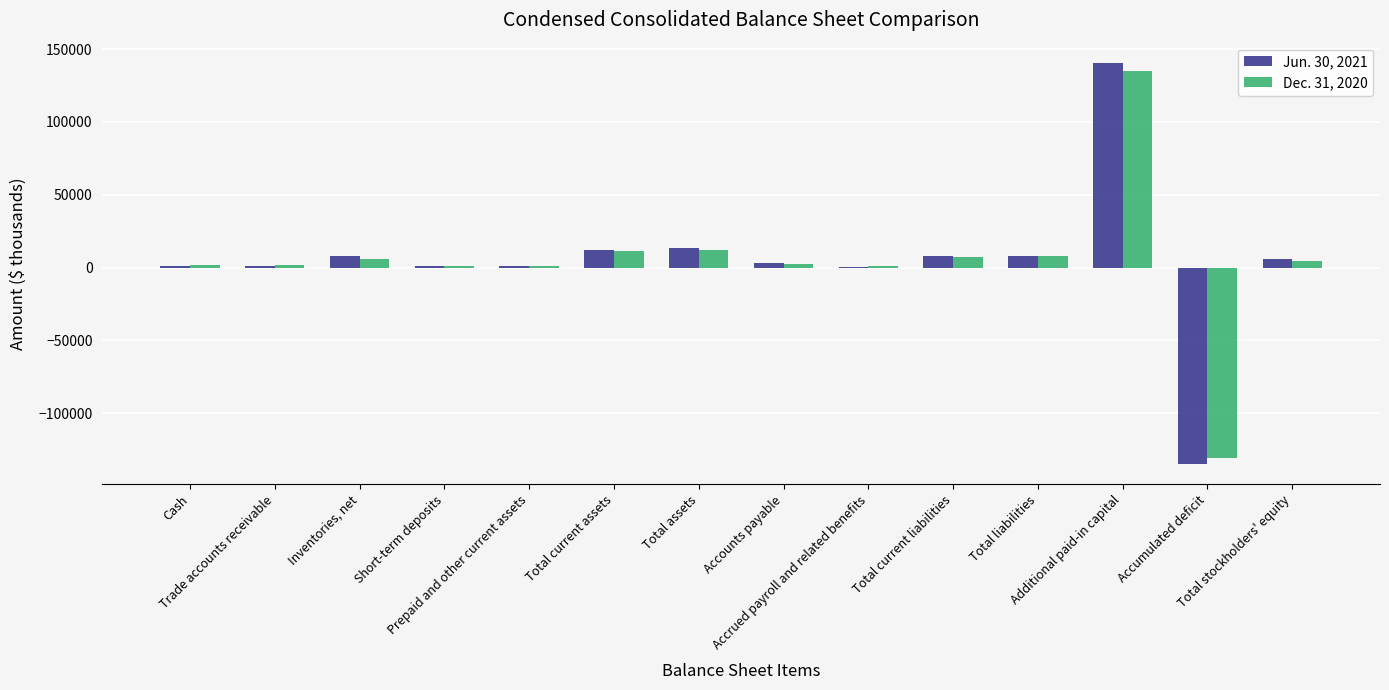

Rank the series at Accounts payable from lowest to highest value.

Dec. 31, 2020, Jun. 30, 2021